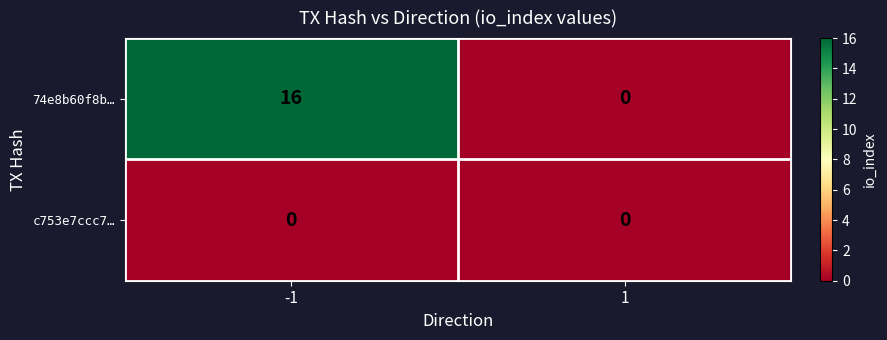

Which series changed the most between -1 and 1?

74e8b60f8b…